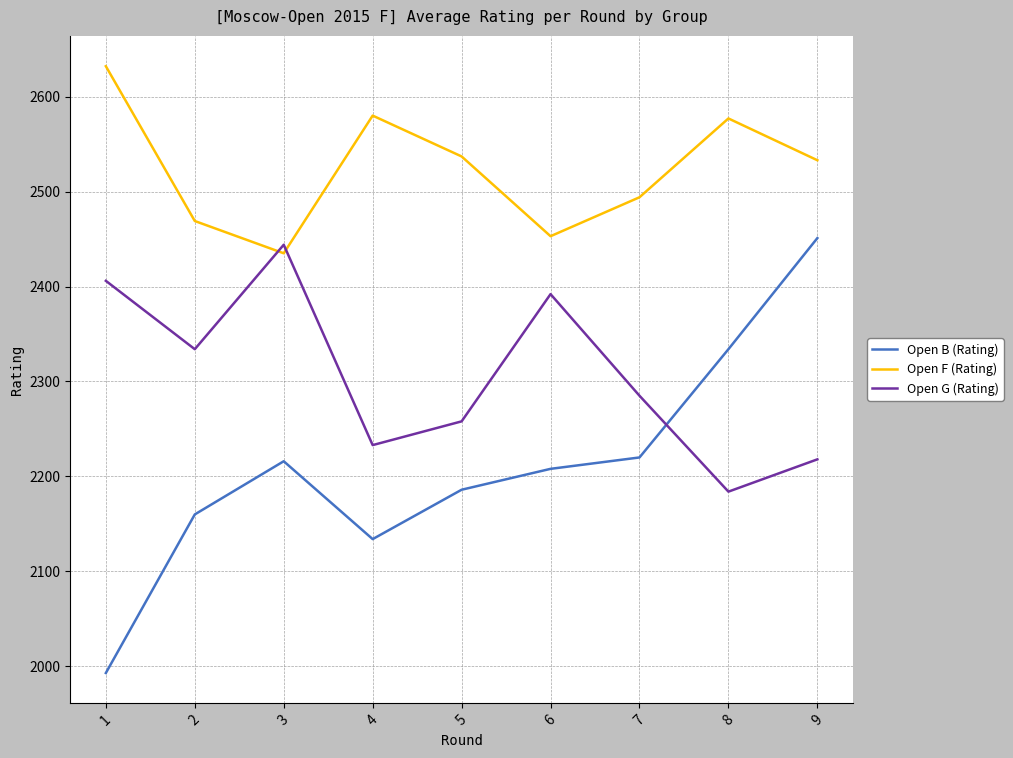

Where do Open B (Rating) and Open G (Rating) first cross each other?

7 and 8